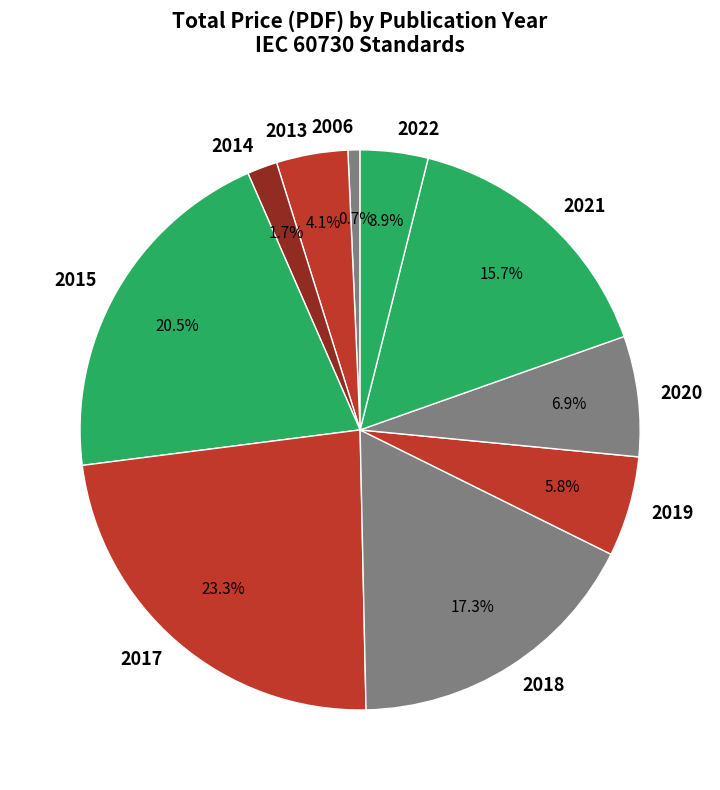

To the nearest percent, what is the combined percentage of 2020 and 2019?

13%